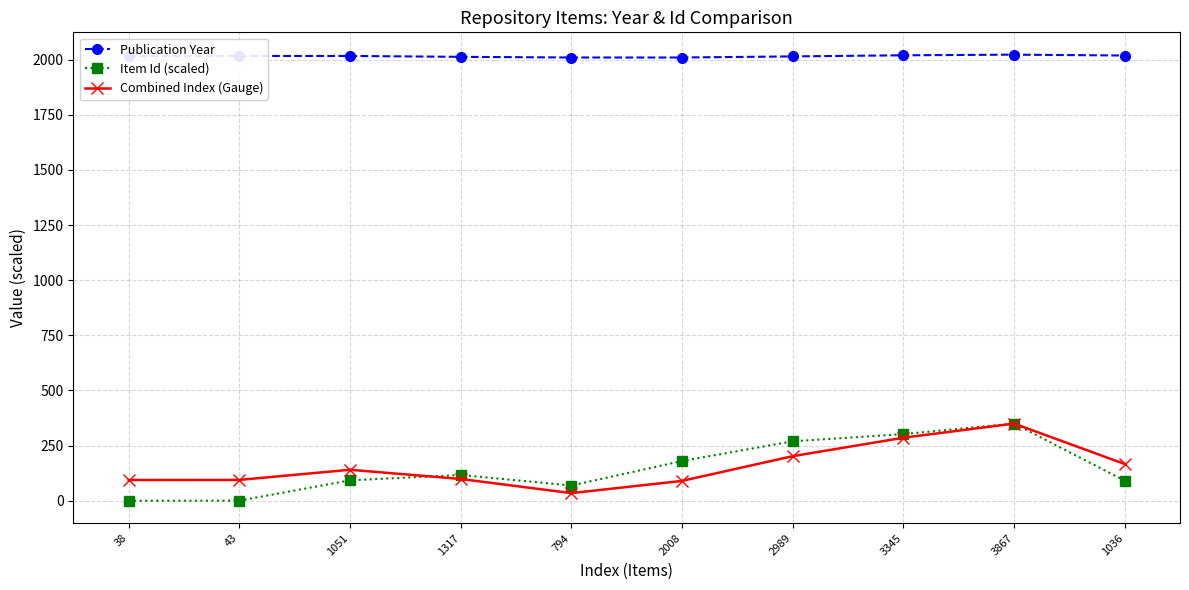

Count the number of categories in the chart.

10